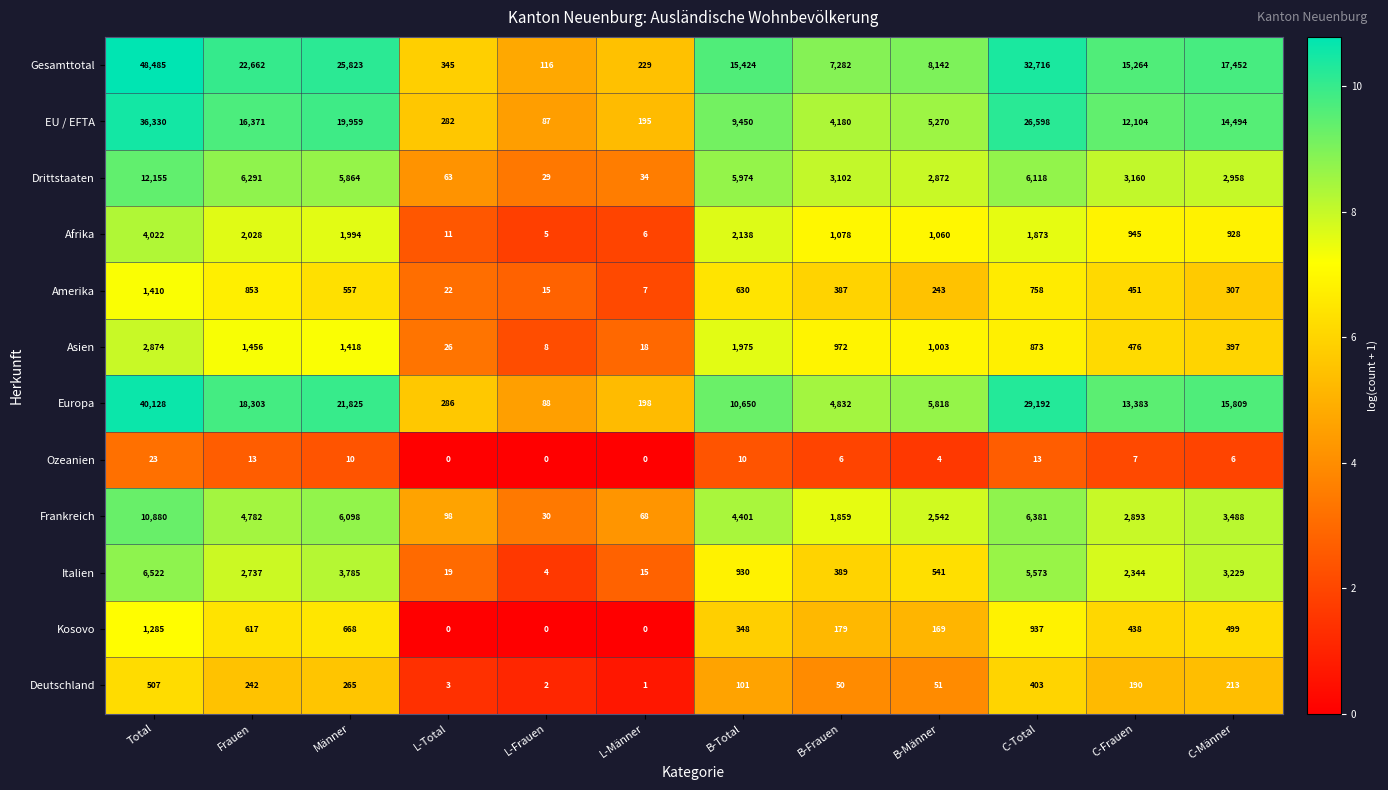

How many series are shown in this chart?

12